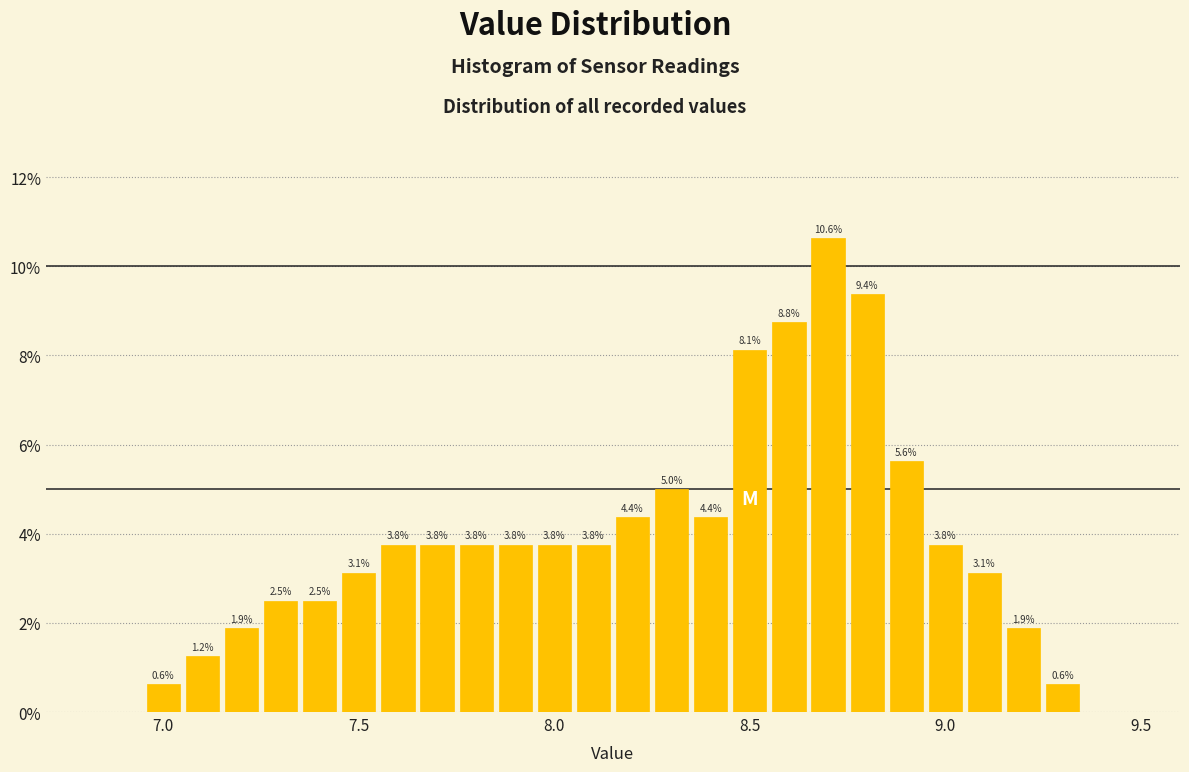

Around what value on the x-axis is the tallest bar? Give the approximate position of its centre, as read against the axis.

8.70